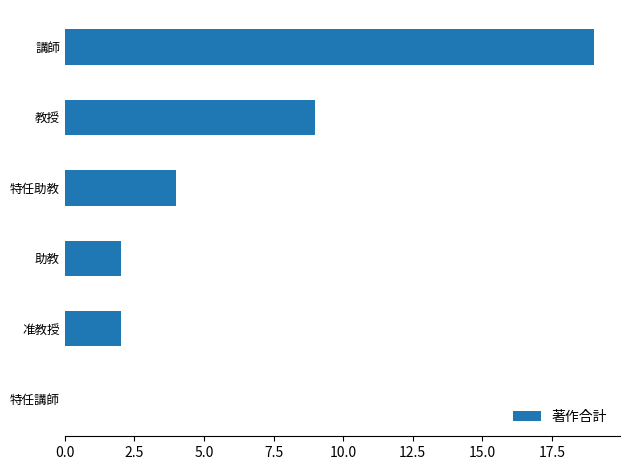

How many series are shown in this chart?

1